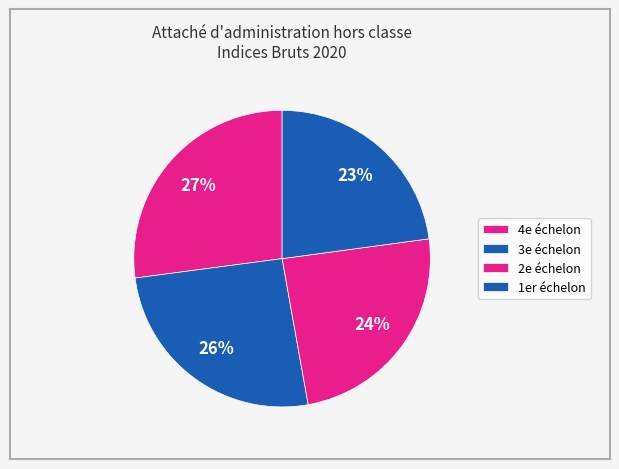

Rank the categories by value from lowest to highest.

1er échelon, 2e échelon, 3e échelon, 4e échelon